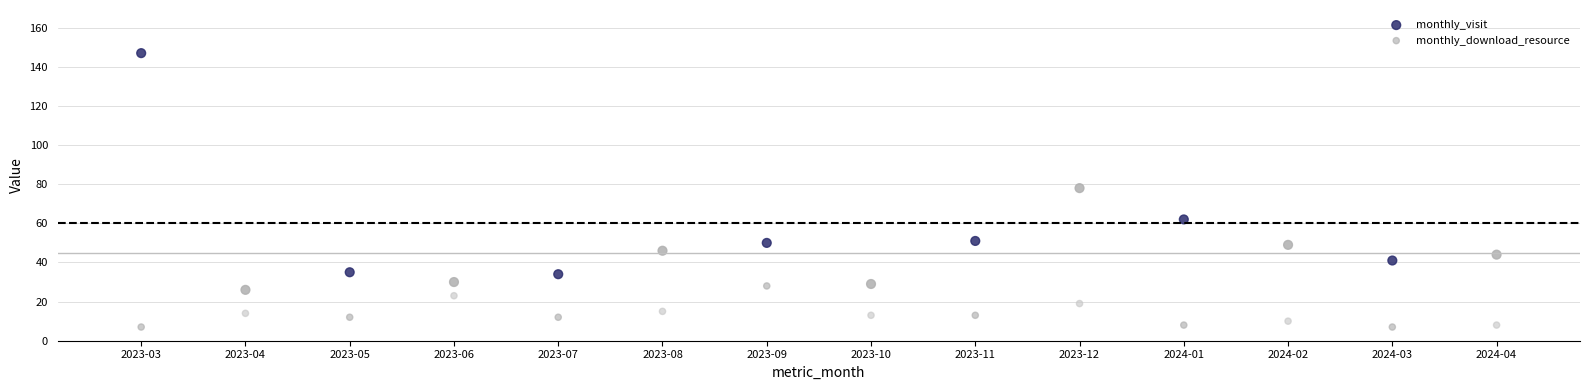

Which series has the widest spread of Y values?

monthly_visit